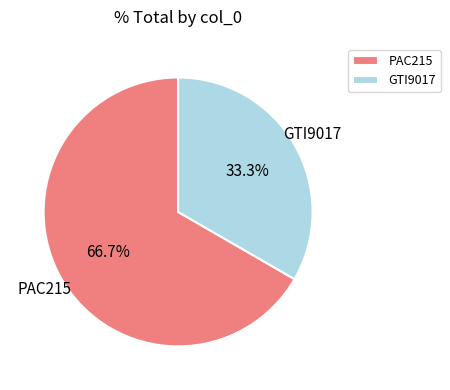

Count the number of slices in the pie.

2